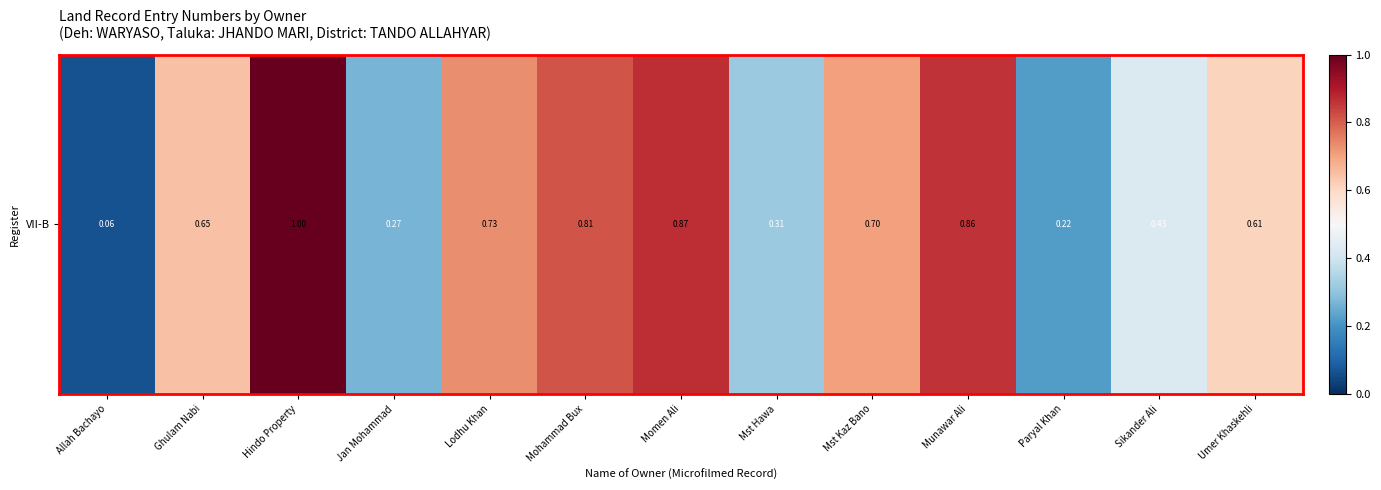

True or false: the data shows 0.7 at Mst Kaz Bano.

True